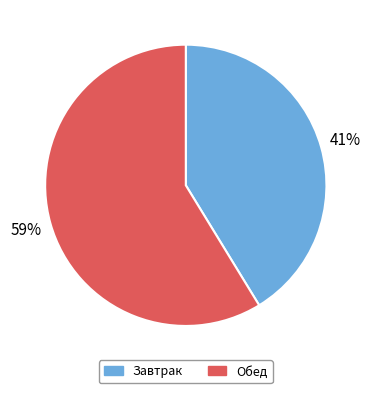

Is there a majority slice in this chart?

Yes